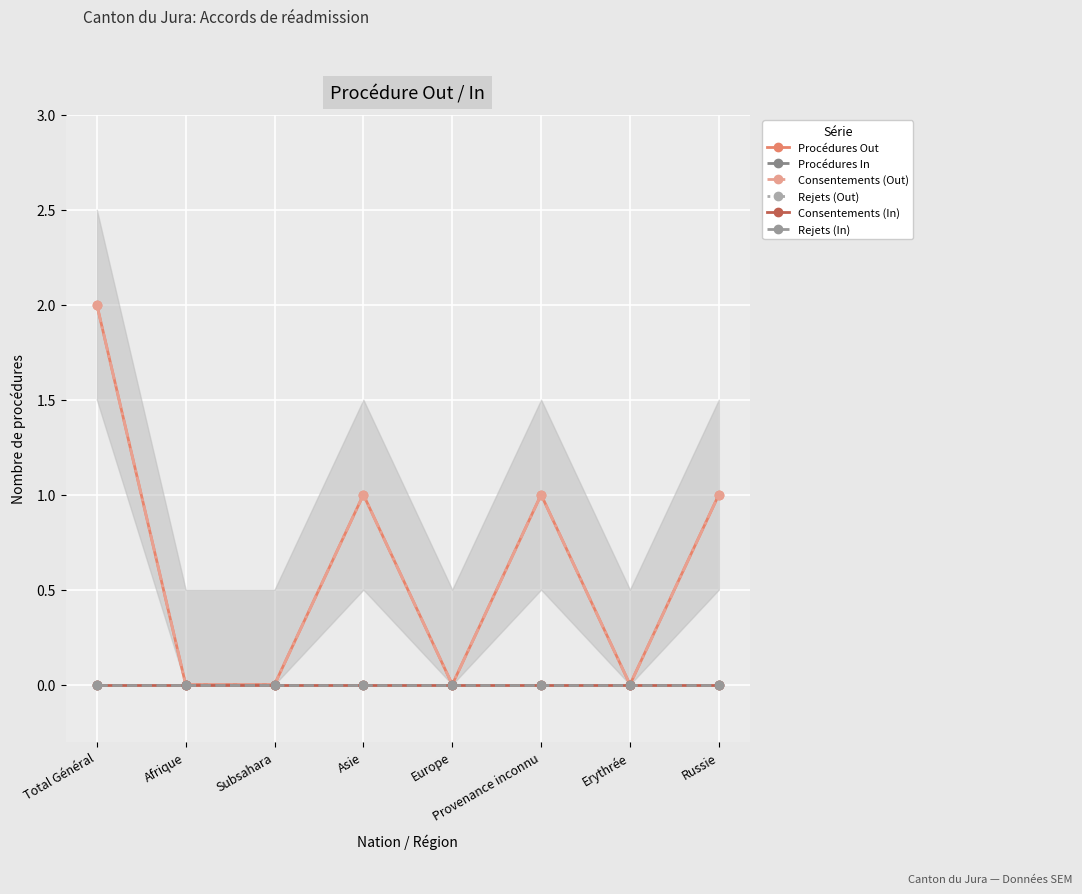

Reading right to left, list all the values displayed in this chart.

Procédures Out: Russie=1	Erythrée=0	Provenance inconnu=1	Europe=0	Asie=1	Subsahara=0	Afrique=0	Total Général=2
Procédures In: Russie=0	Erythrée=0	Provenance inconnu=0	Europe=0	Asie=0	Subsahara=0	Afrique=0	Total Général=0
Consentements (Out): Russie=1	Erythrée=0	Provenance inconnu=1	Europe=0	Asie=1	Subsahara=0	Afrique=0	Total Général=2
Rejets (Out): Russie=0	Erythrée=0	Provenance inconnu=0	Europe=0	Asie=0	Subsahara=0	Afrique=0	Total Général=0
Consentements (In): Russie=0	Erythrée=0	Provenance inconnu=0	Europe=0	Asie=0	Subsahara=0	Afrique=0	Total Général=0
Rejets (In): Russie=0	Erythrée=0	Provenance inconnu=0	Europe=0	Asie=0	Subsahara=0	Afrique=0	Total Général=0